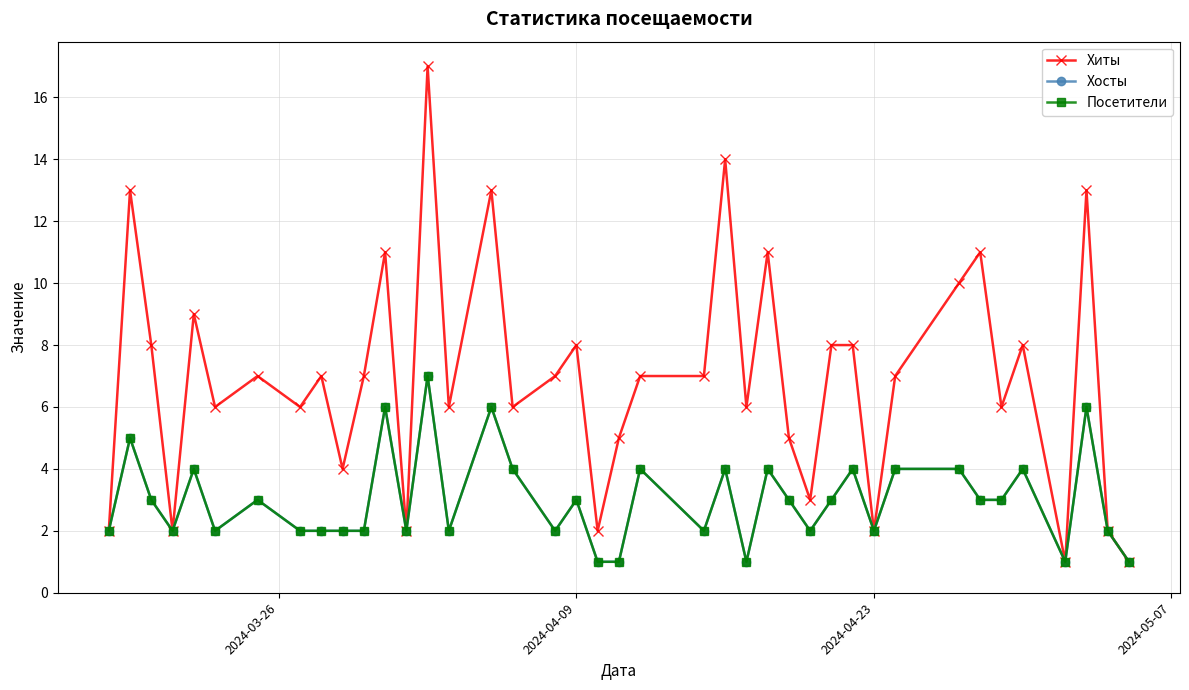

Is this an area chart (filled region under the line)?

No